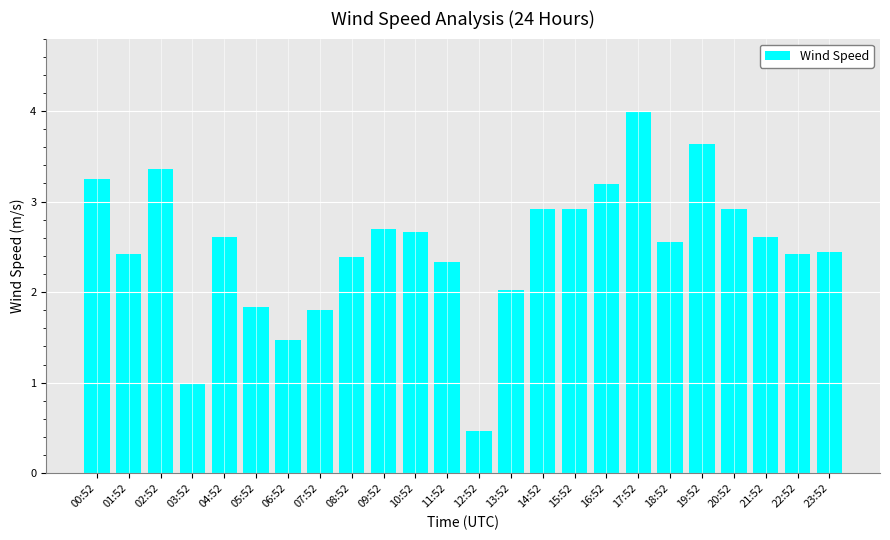

What is the maximum value shown in the chart?

4.0